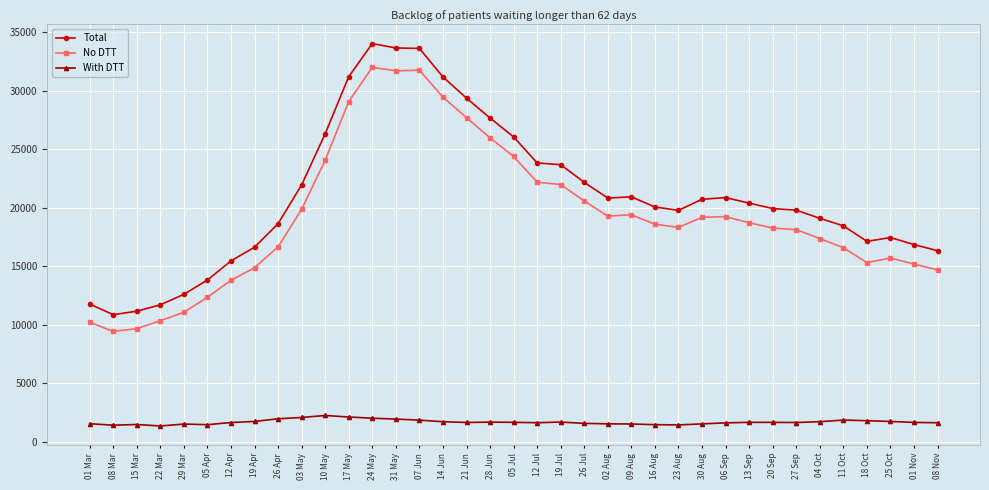

How many series are shown in this chart?

3